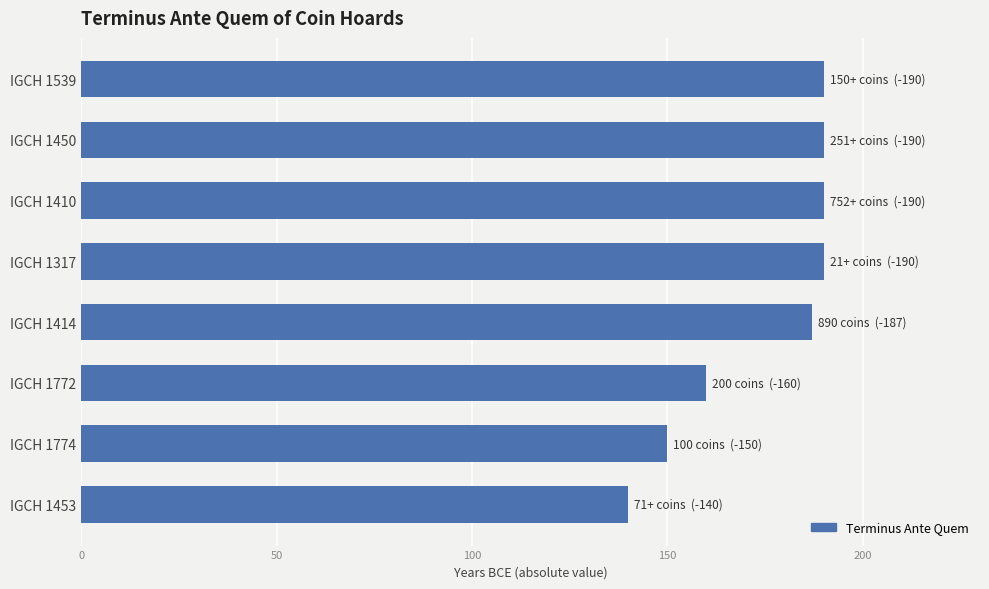

What is the sum of all values?

1397